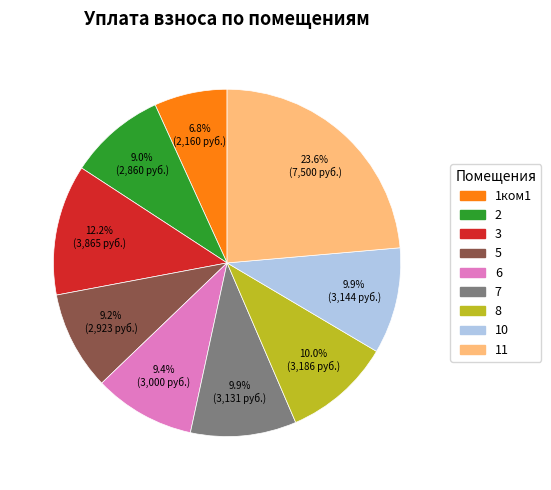

Is there a majority slice in this chart?

No